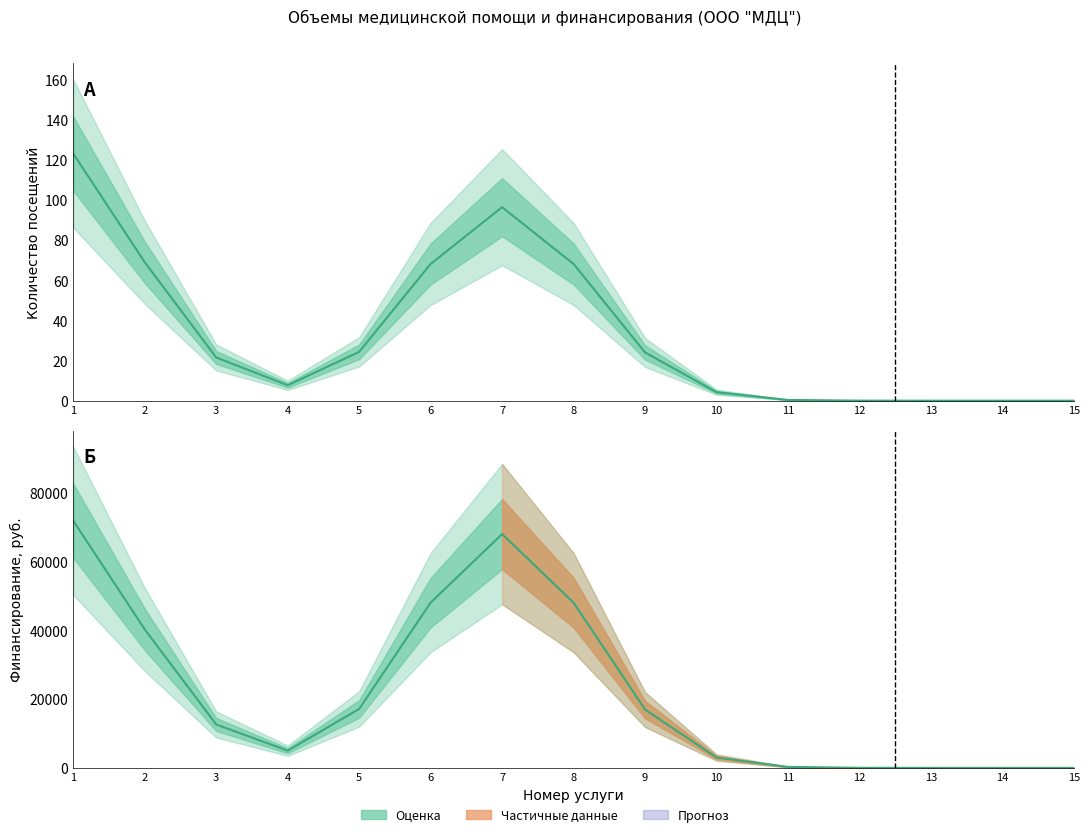

True or false: Количество посещений and Финансирование, руб. intersect in this chart.

False